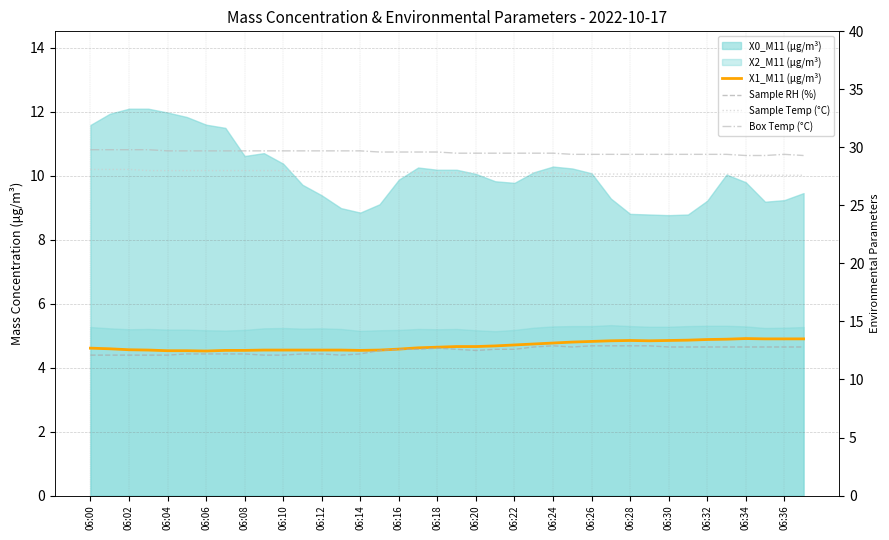

What is the difference between the highest and lowest values at 06:28?

24.5